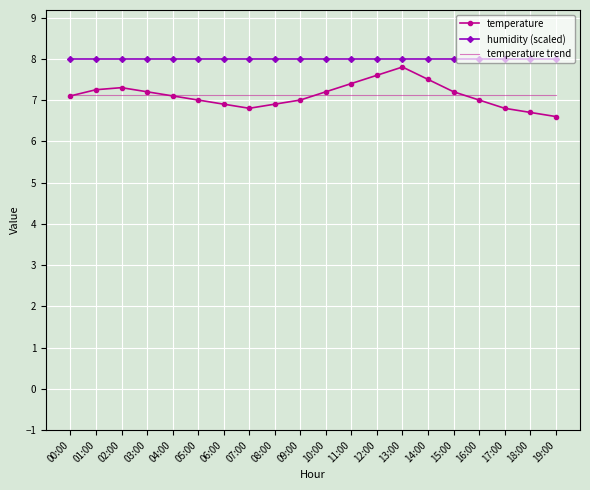

What is the sum of the temperature values at 06:00 and 14:00?

14.4